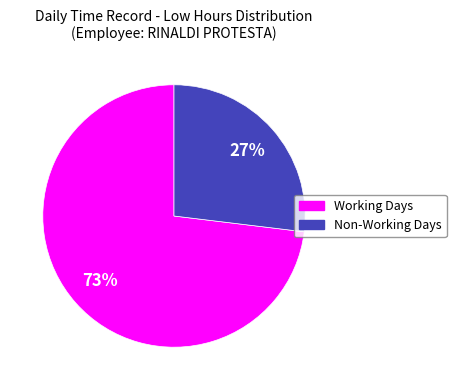

Is there any slice that represents more than half of the pie?

Yes